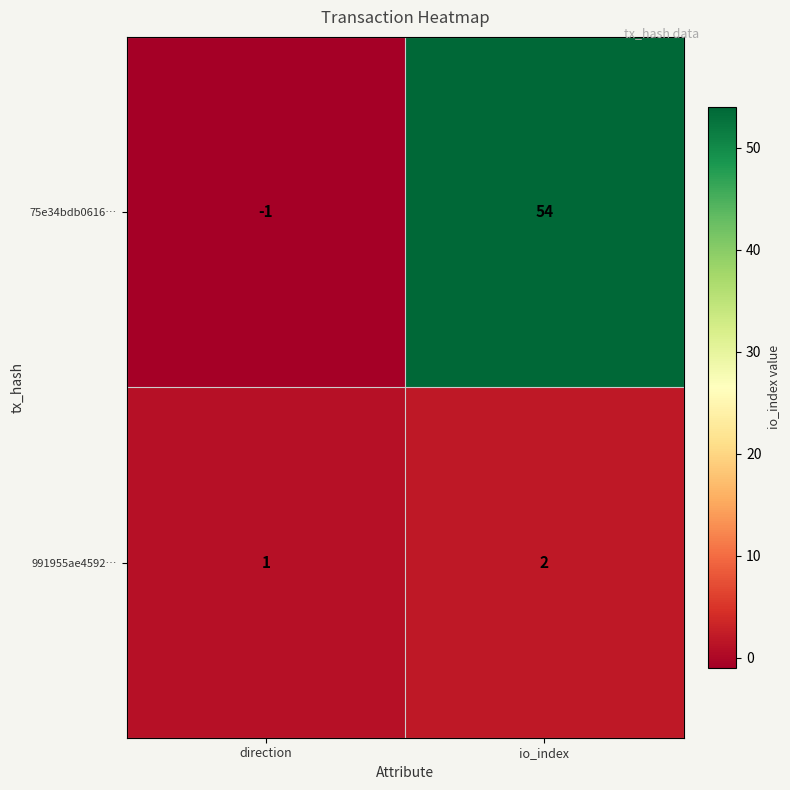

True or false: 991955ae4592… has a value of 1 at direction.

True